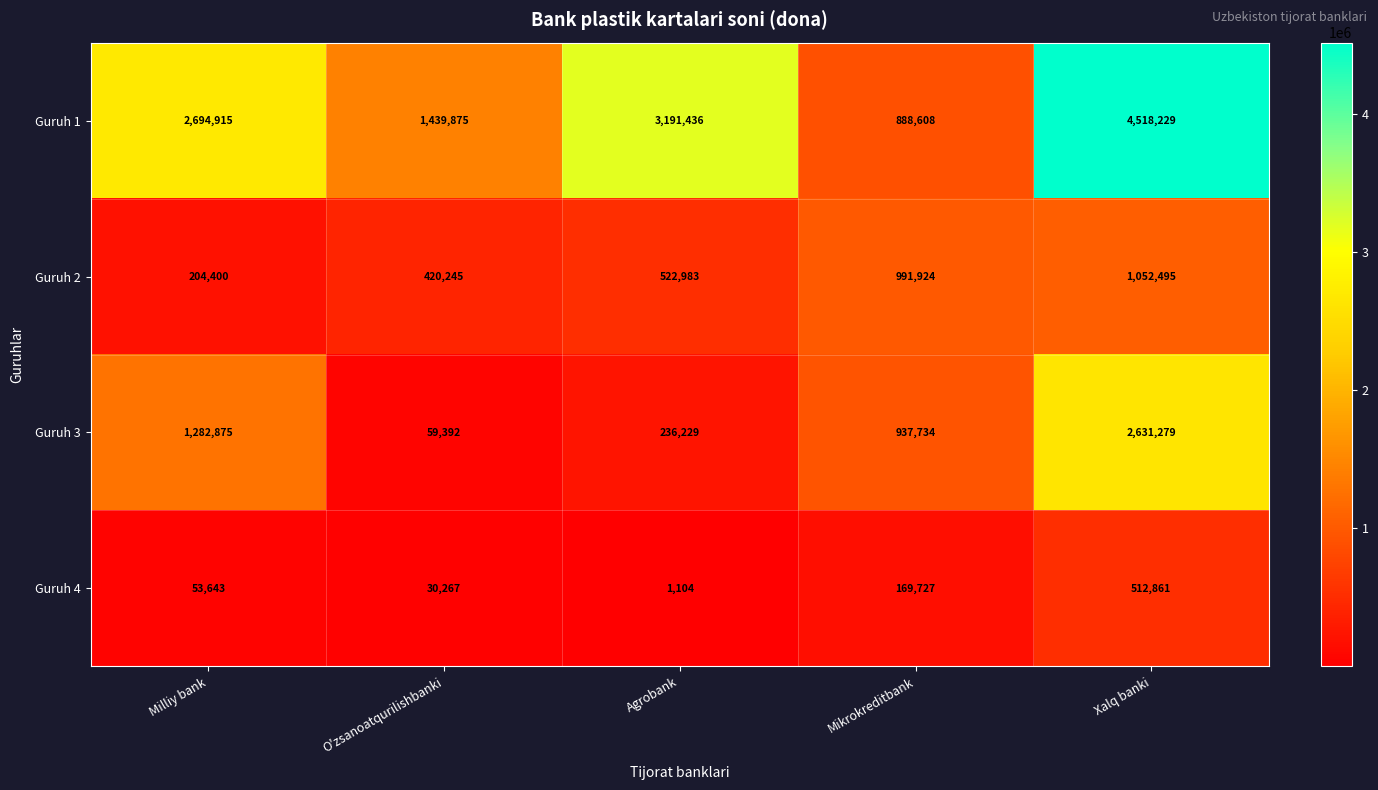

Where does the Guruh 3 series first go above 937734?

Milliy bank